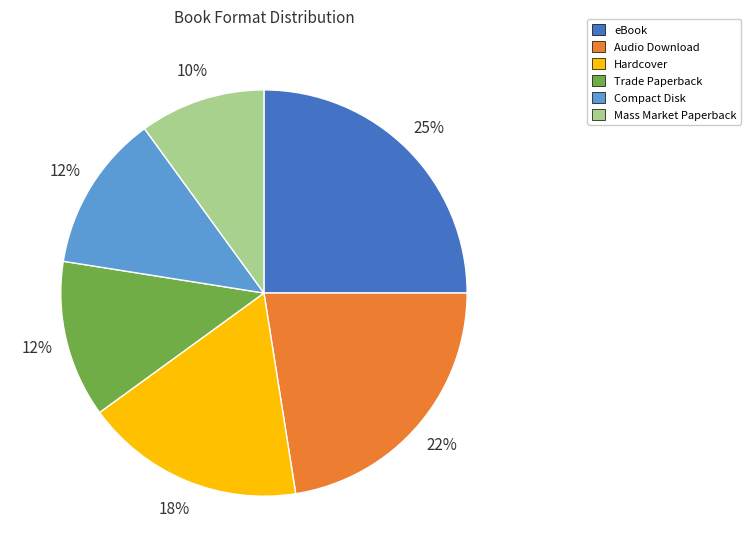

Count the number of slices in the pie.

6